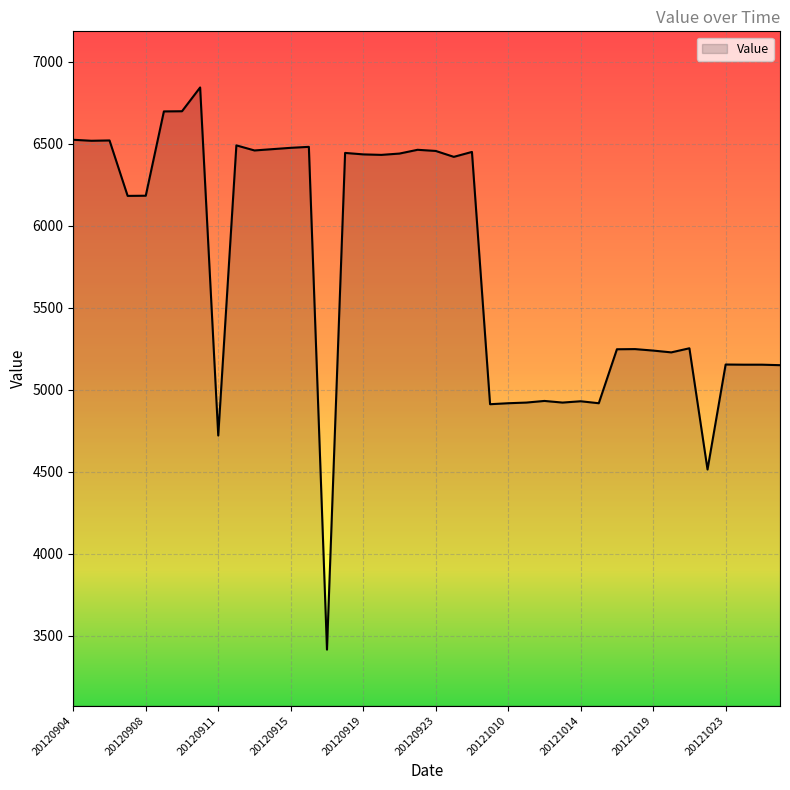

What is the maximum value shown in the chart?

6843